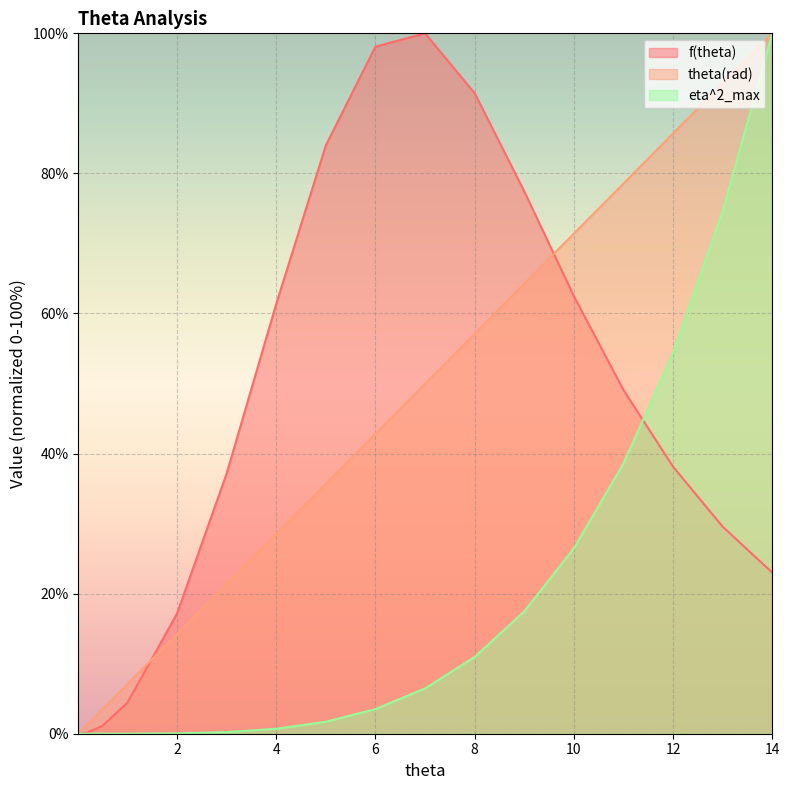

Reading left to right, transcribe all the data shown in this chart.

f(theta): 0.0	0.0	0.0	0.0	0.2	1.1	4.4	17.2	37.1	61.4	84.0	98.1	100.0	91.5	77.4	62.5	49.1	38.1	29.6	23.0
theta(rad): 0.0	0.1	0.3	0.6	1.4	3.5	7.1	14.2	21.4	28.5	35.7	42.8	50.0	57.1	64.3	71.4	78.6	85.7	92.9	100.0
eta^2_max: 0.0	0.0	0.0	0.0	0.0	0.0	0.0	0.0	0.2	0.7	1.7	3.5	6.5	11.0	17.5	26.5	38.6	54.4	74.6	100.0